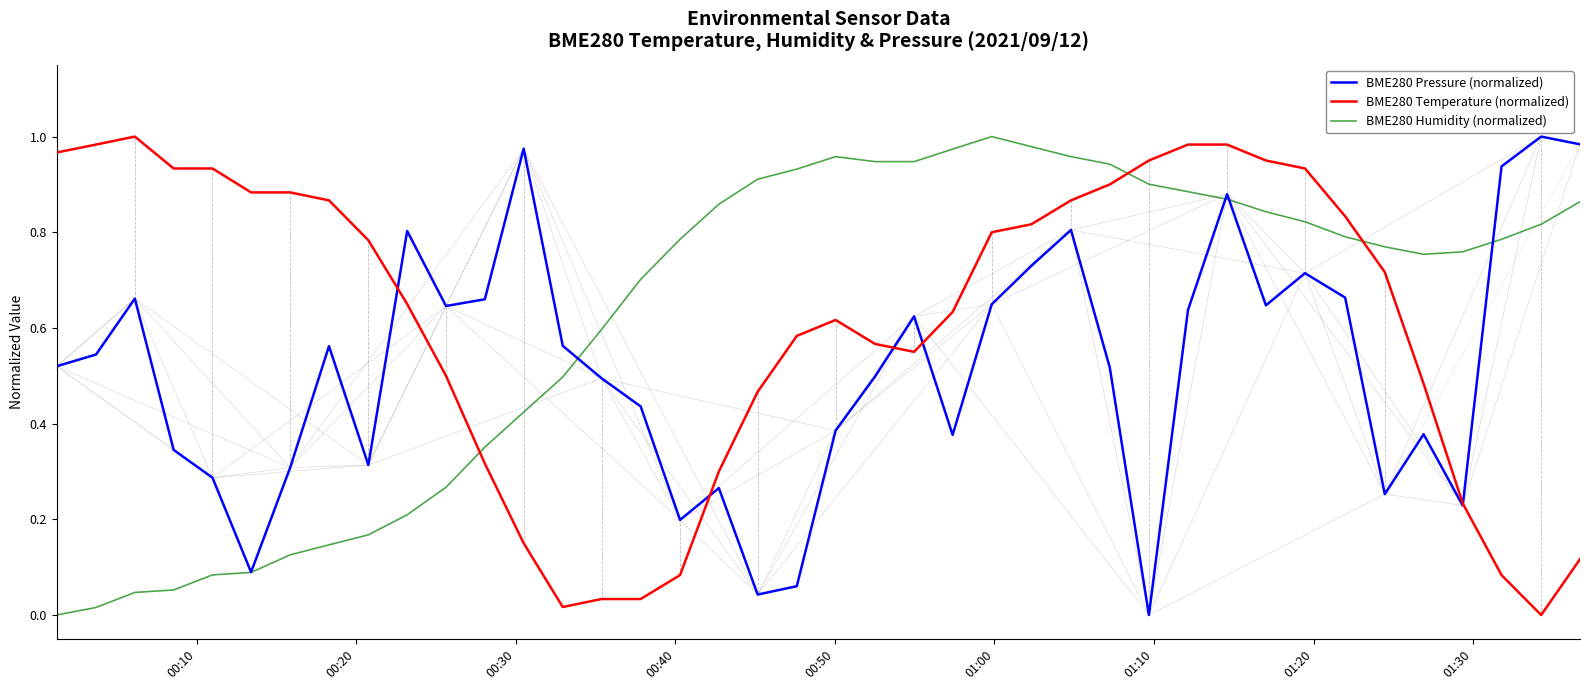

True or false: BME280 Temperature (normalized) and BME280 Humidity (normalized) cross at least once.

True